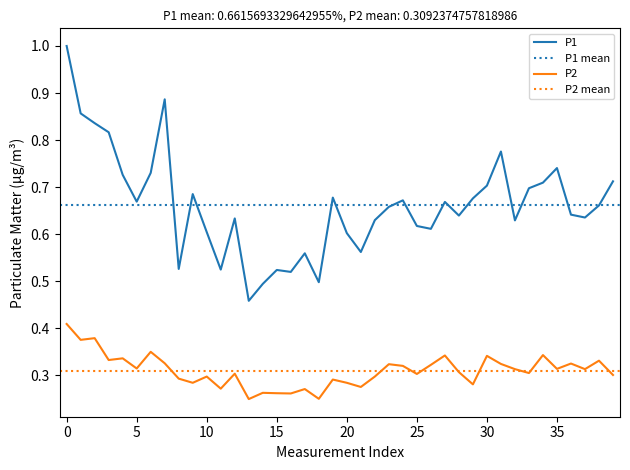

Is it true that P1 equals 1.1 at 25?

False